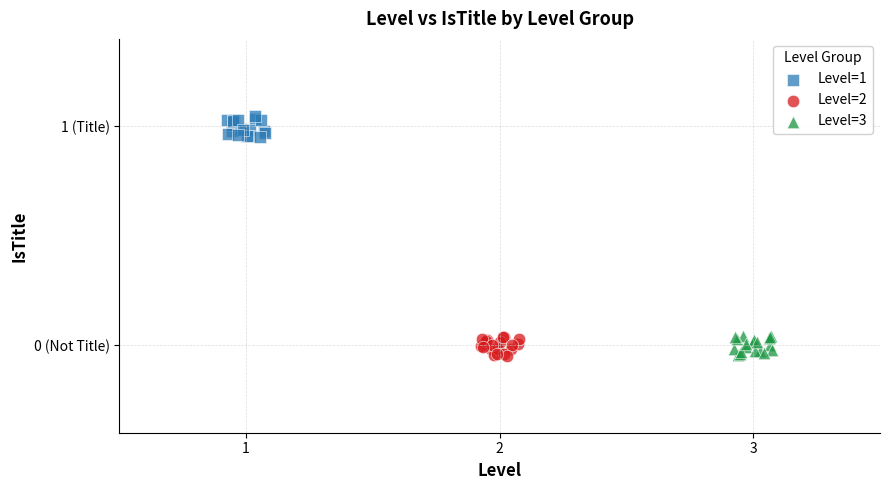

What are all the series names shown in the legend?

Level=1, Level=2, Level=3